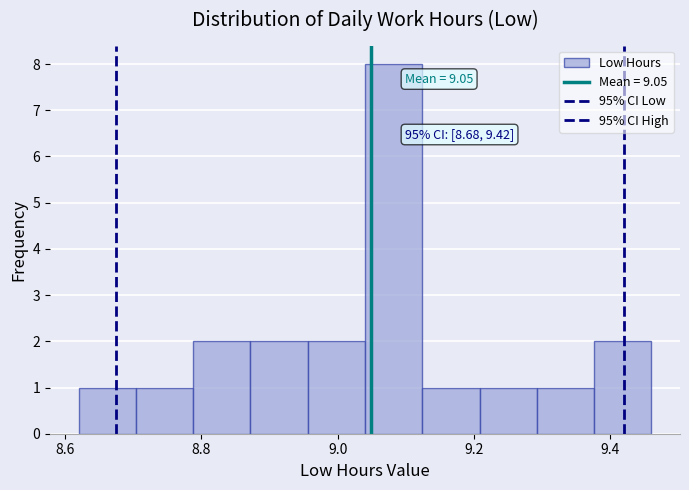

Which range on the x-axis has the tallest bar?

9.040 to 9.124